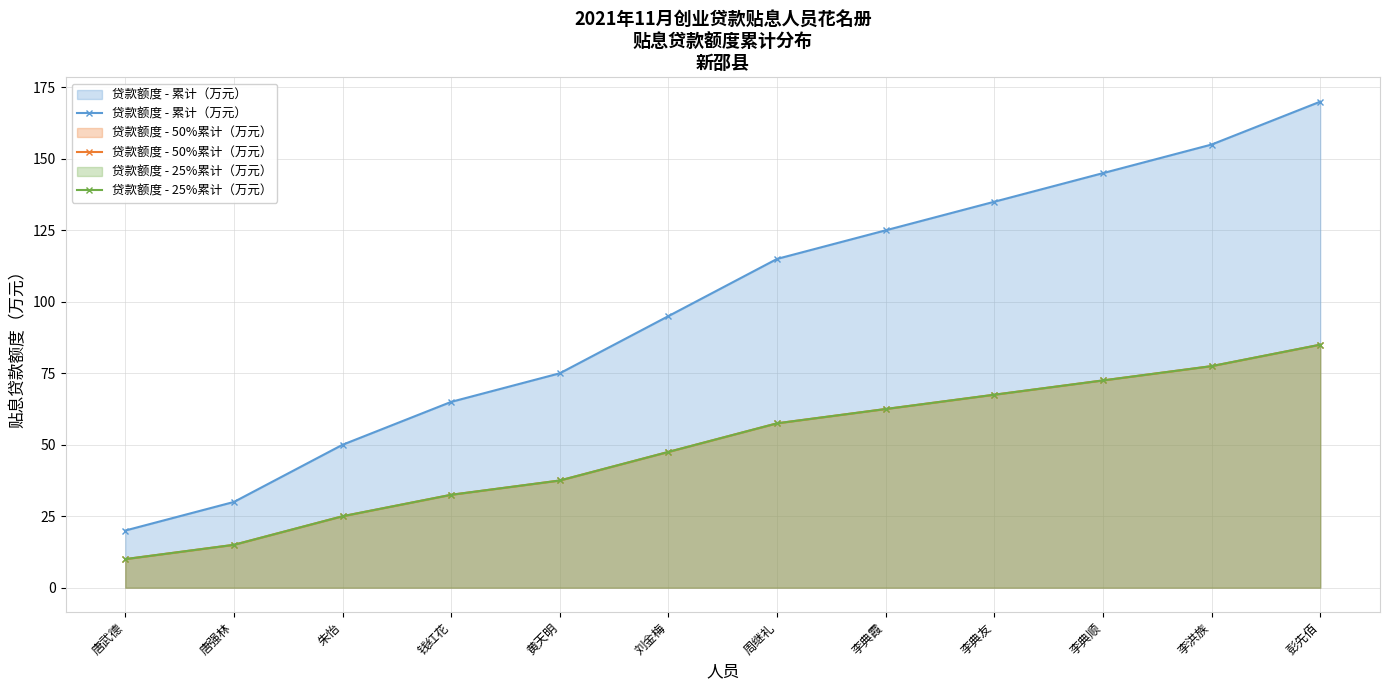

What are all the series names shown in the legend?

贷款额度 - 累计（万元）, 贷款额度 - 50%累计（万元）, 贷款额度 - 25%累计（万元）